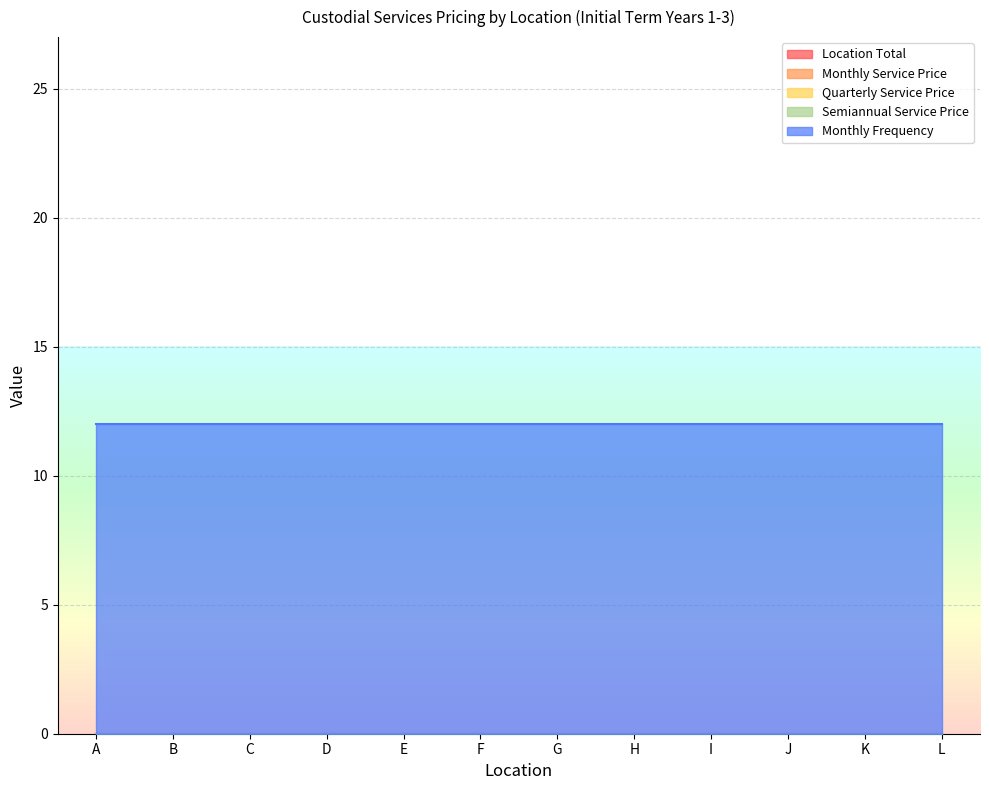

True or false: Location Total has more than 2 interior local peaks.

False